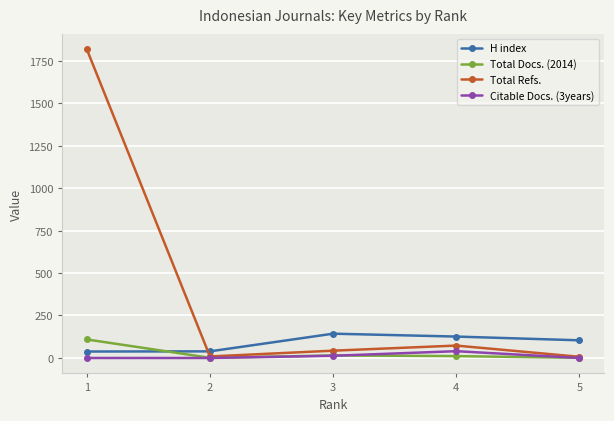

At which label is Citable Docs. (3years) closest to 20?

3